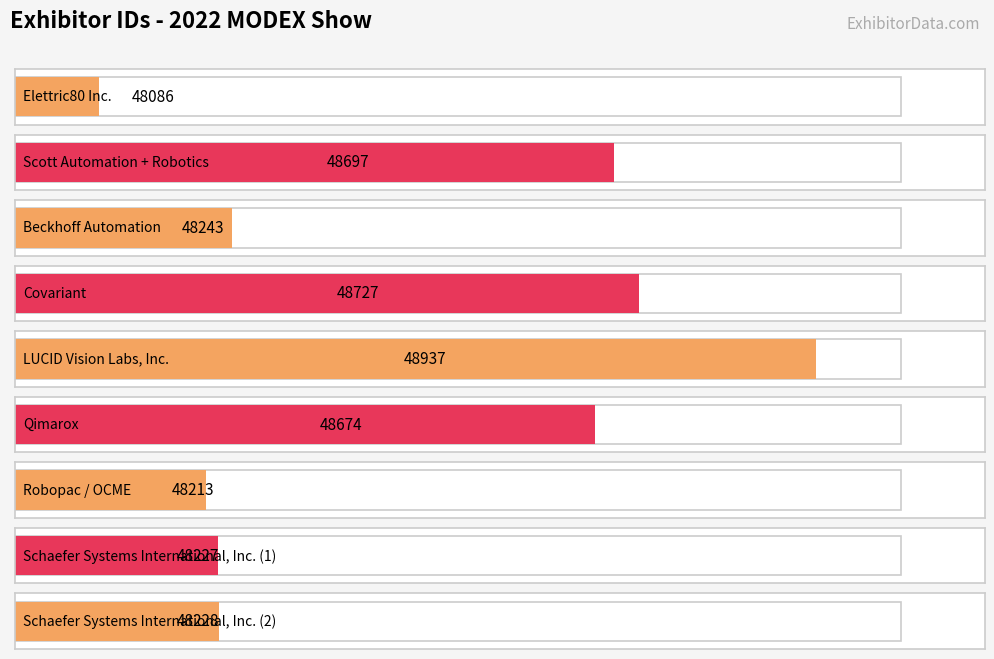

Rank the categories by value from lowest to highest.

Elettric80 Inc., Robopac / OCME, Schaefer Systems International, Inc. (1), Schaefer Systems International, Inc. (2), Beckhoff Automation, Qimarox, Scott Automation + Robotics, Covariant, LUCID Vision Labs, Inc.